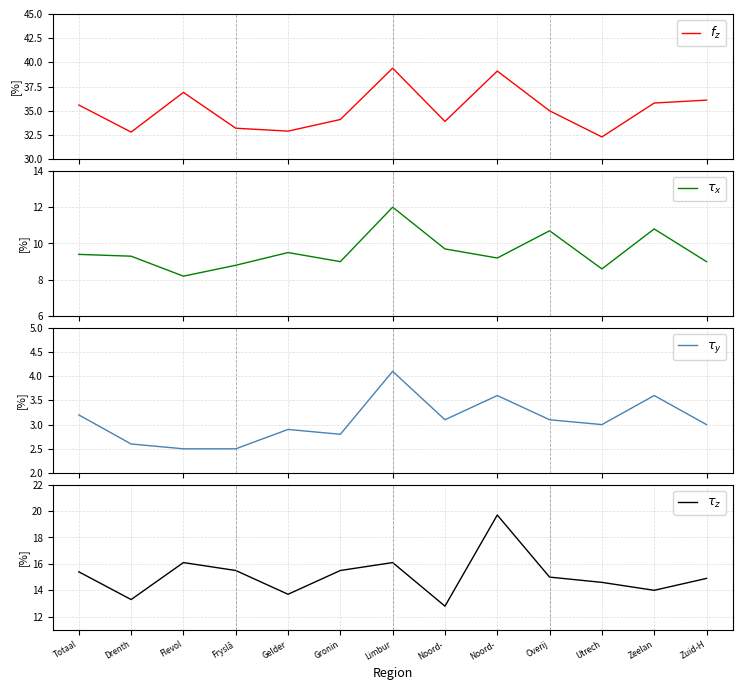

Reading left to right, extract all data points from this chart.

$f_z$: 35.6	32.8	36.9	33.2	32.9	34.1	39.4	33.9	39.1	35.0	32.3	35.8	36.1
$\tau_x$: 9.4	9.3	8.2	8.8	9.5	9.0	12.0	9.7	9.2	10.7	8.6	10.8	9.0
$\tau_y$: 3.2	2.6	2.5	2.5	2.9	2.8	4.1	3.1	3.6	3.1	3.0	3.6	3.0
$\tau_z$: 15.4	13.3	16.1	15.5	13.7	15.5	16.1	12.8	19.7	15.0	14.6	14.0	14.9